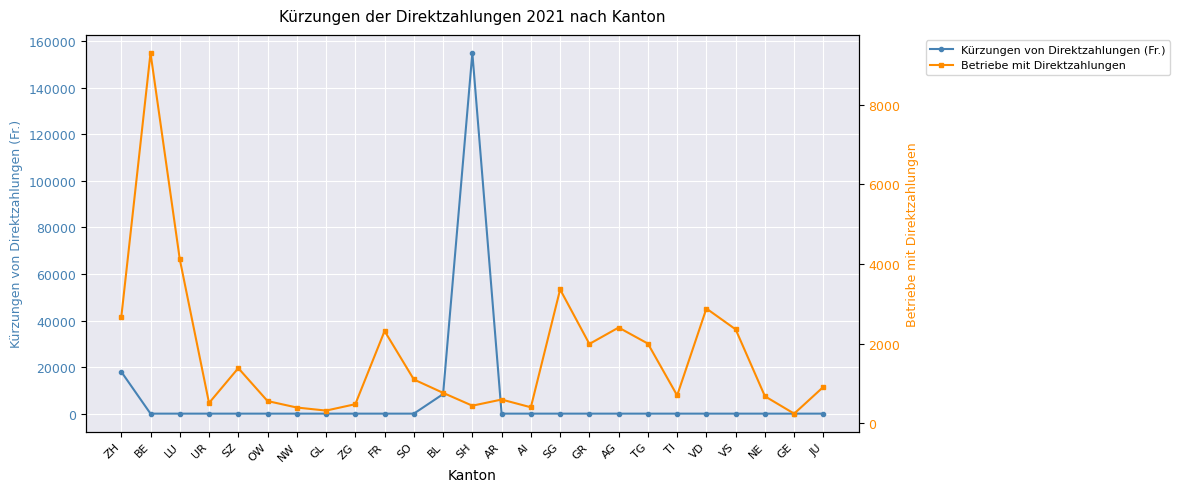

The value of Kürzungen von Direktzahlungen (Fr.) at LU is 51614.4. True or false?

False